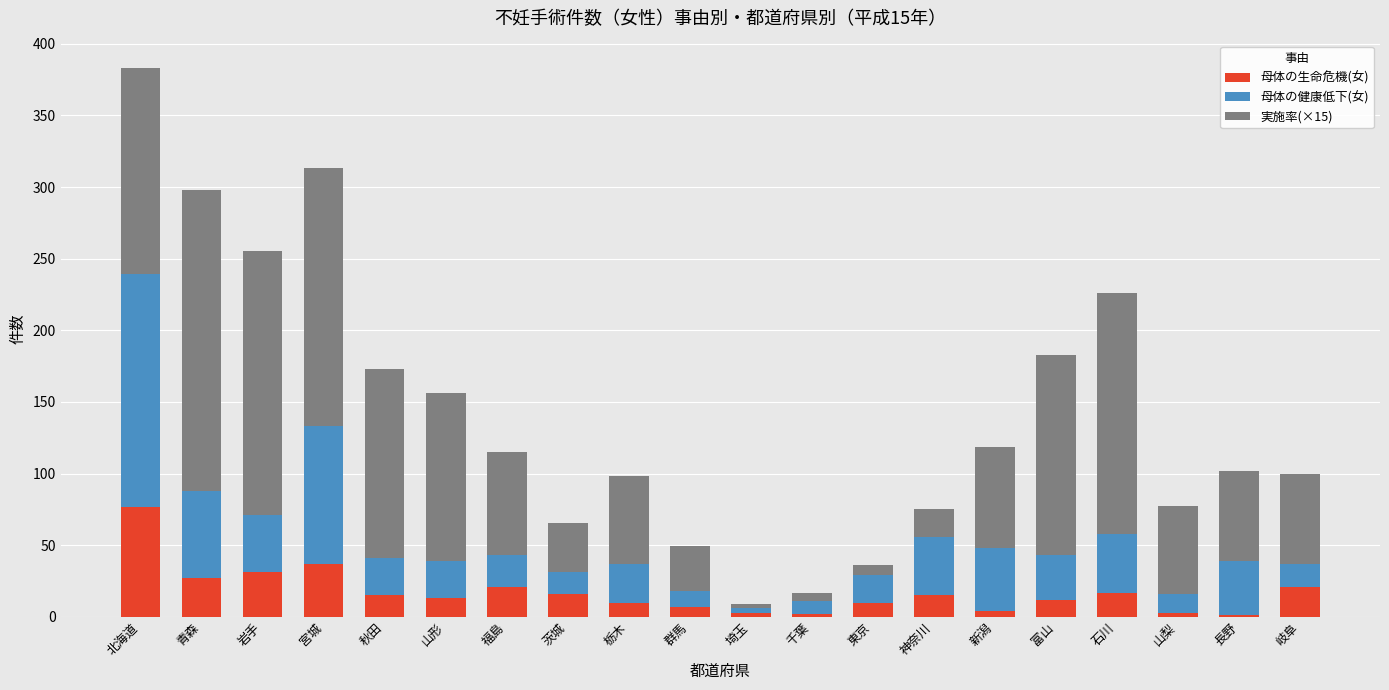

Which category has the highest value in the 母体の生命危機(女) series?

北海道